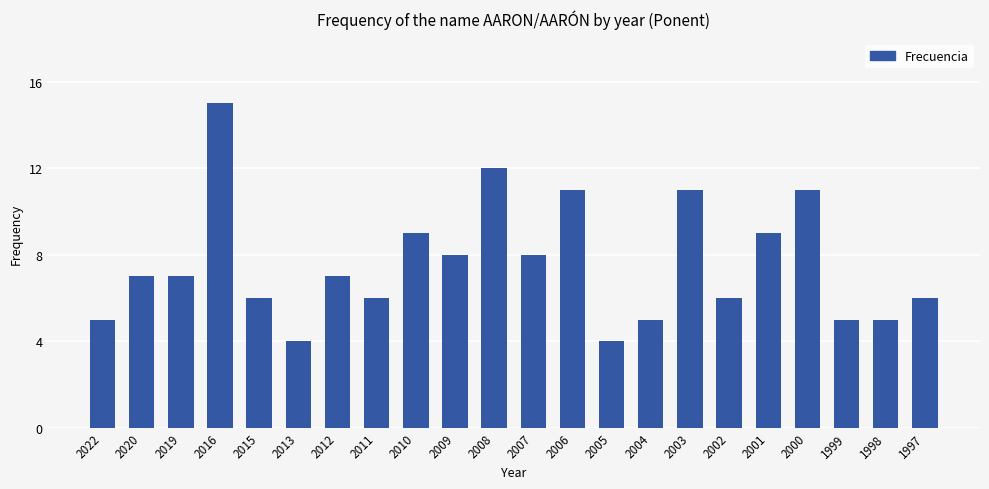

What is the smallest value displayed?

4